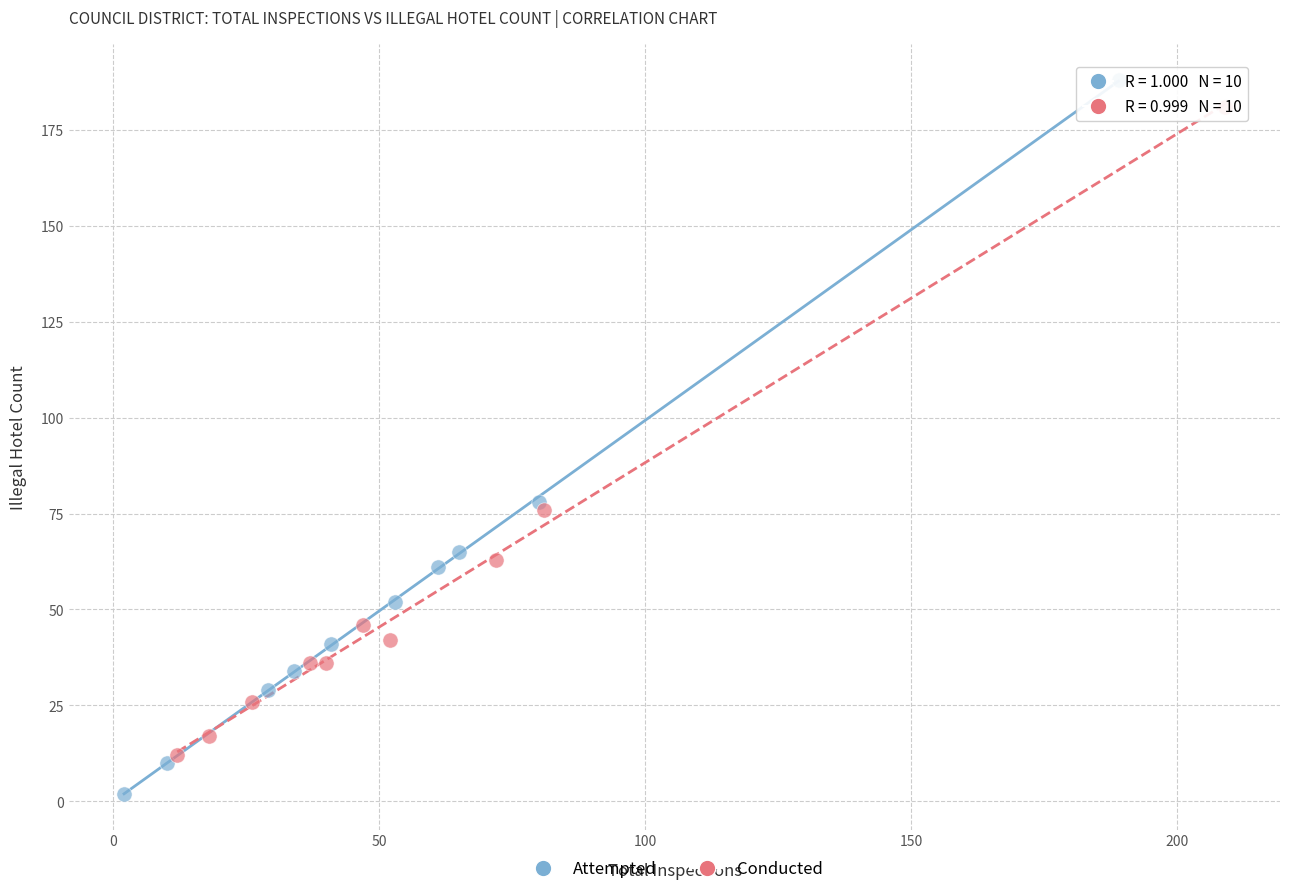

Which series contains the lowest Y value?

Attempted